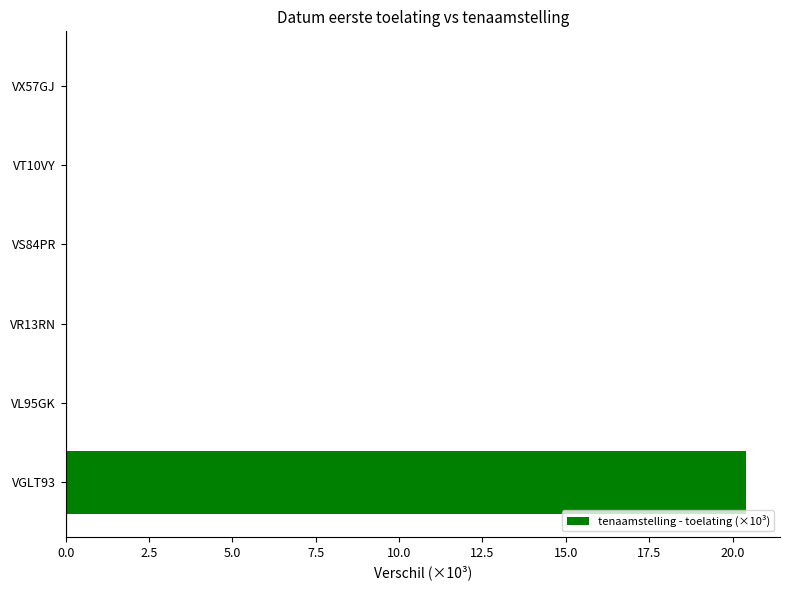

The chart shows a value of -10.7 at VS84PR. True or false?

False